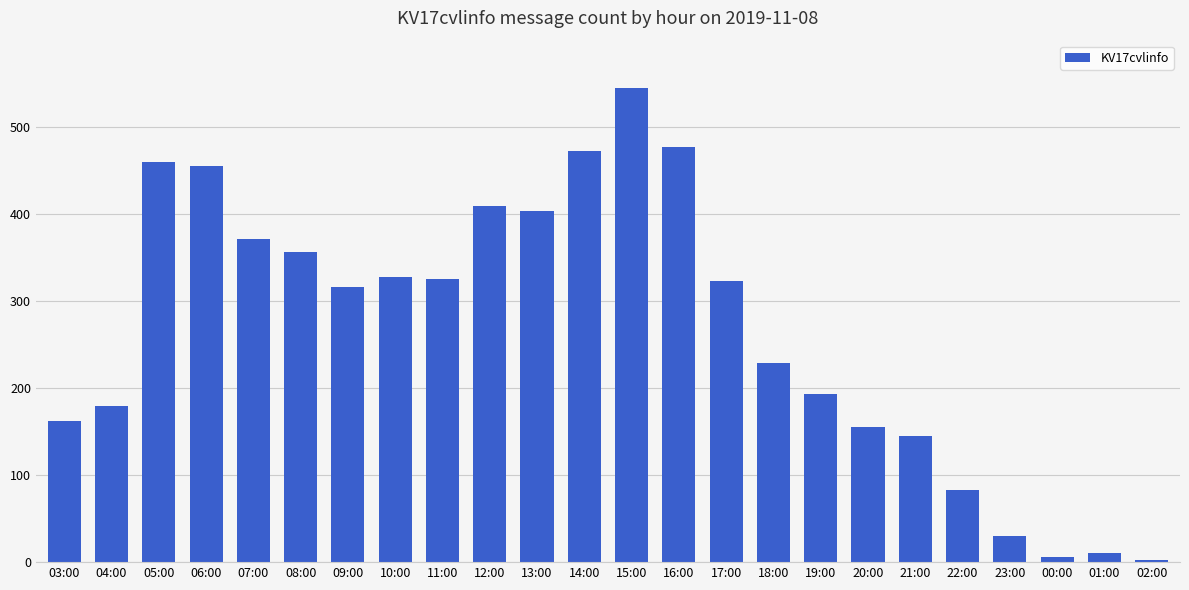

What is the difference between the maximum and second lowest values?

539